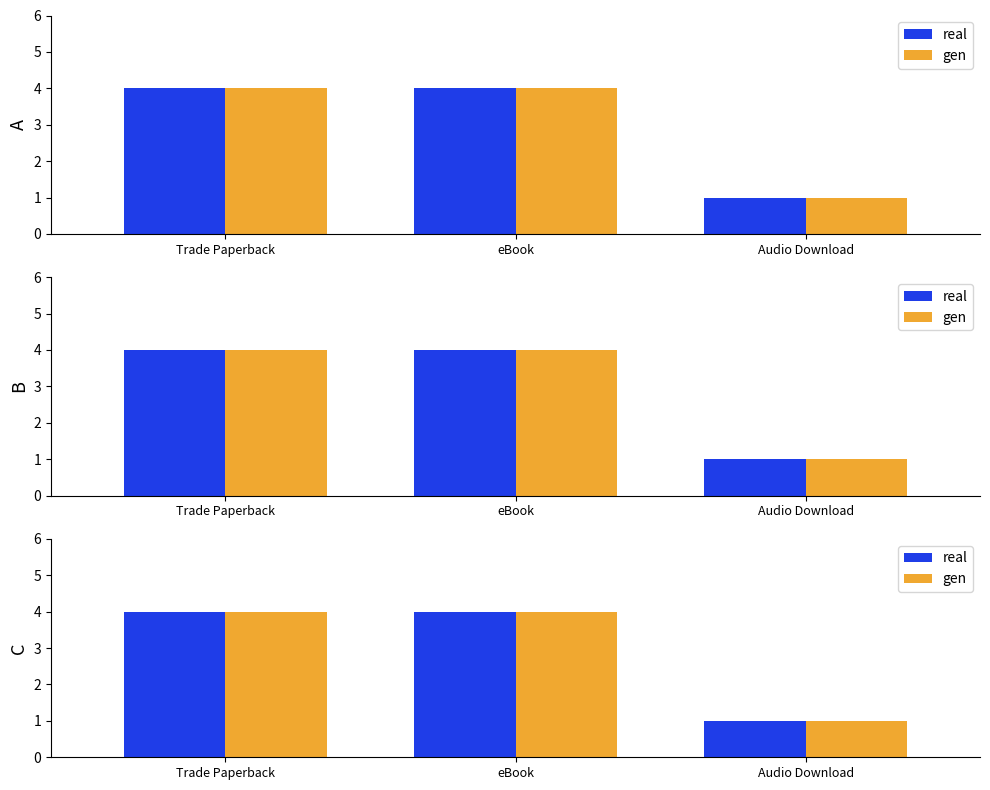

What is the minimum value for real?

1